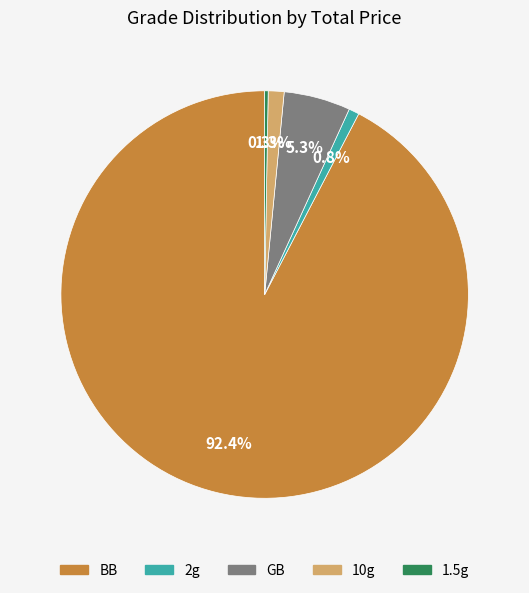

Which has a higher value, GB or 2g?

GB